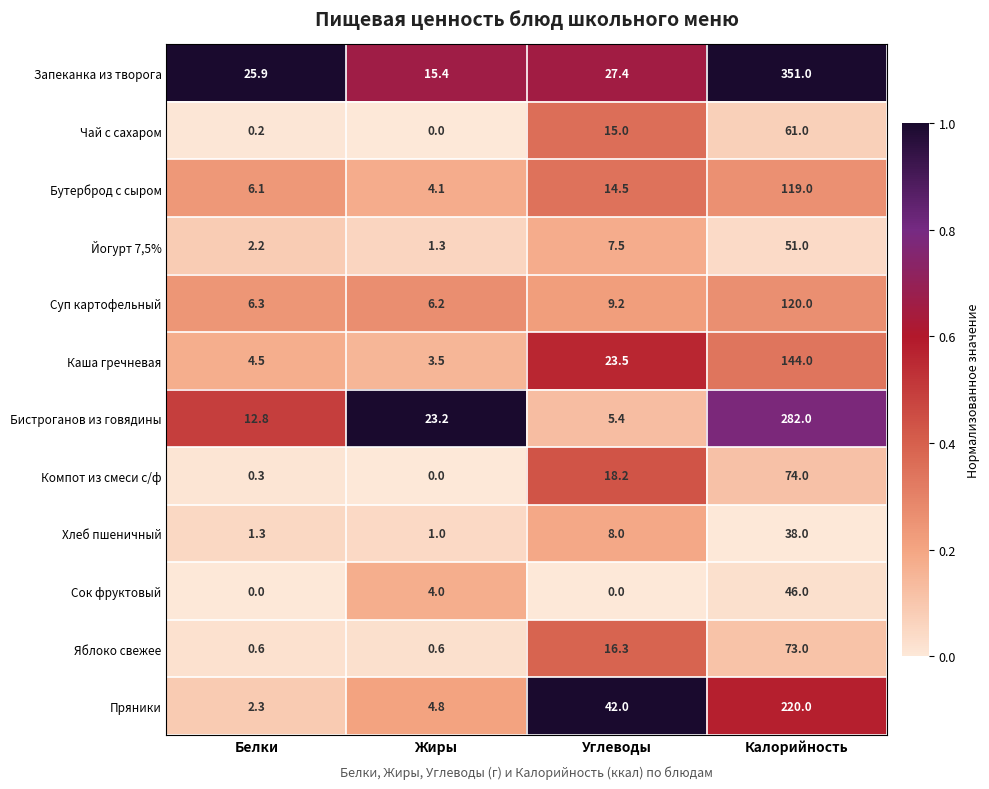

The value of Чай с сахаром at Калорийность is 16.0. True or false?

False